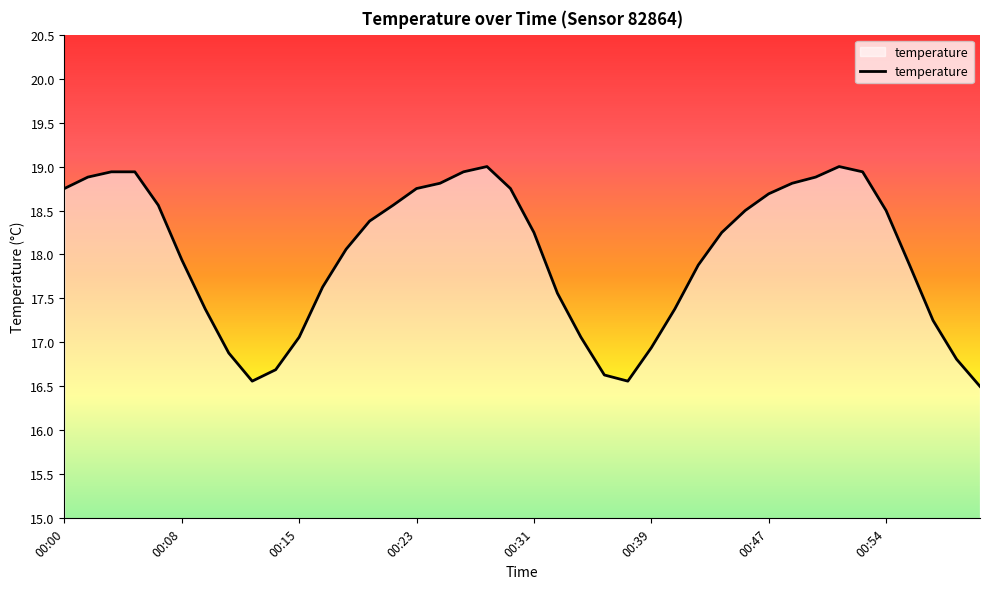

How many categories are shown in the chart?

40